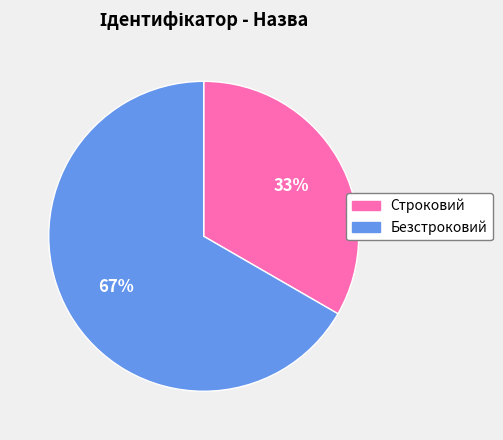

Count the number of slices in the pie.

2